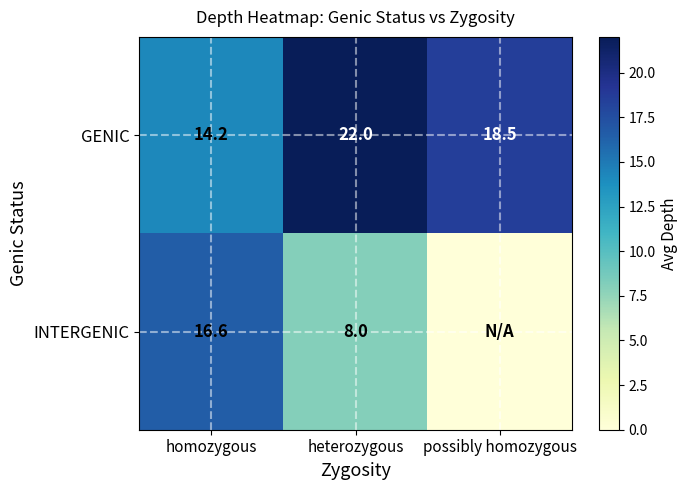

What is the sum of the GENIC values at heterozygous and homozygous?

36.2